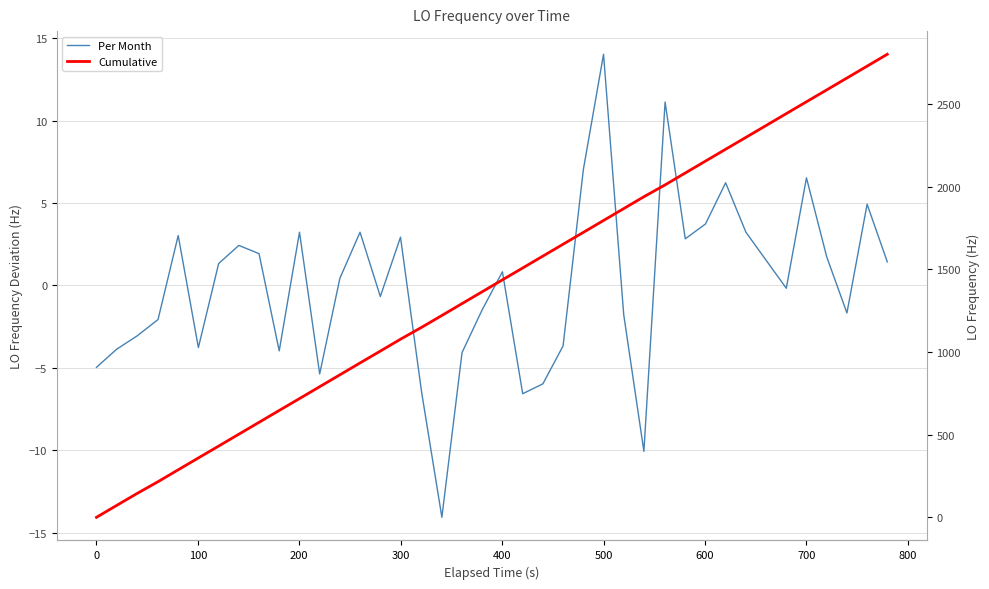

Count the number of categories in the chart.

40